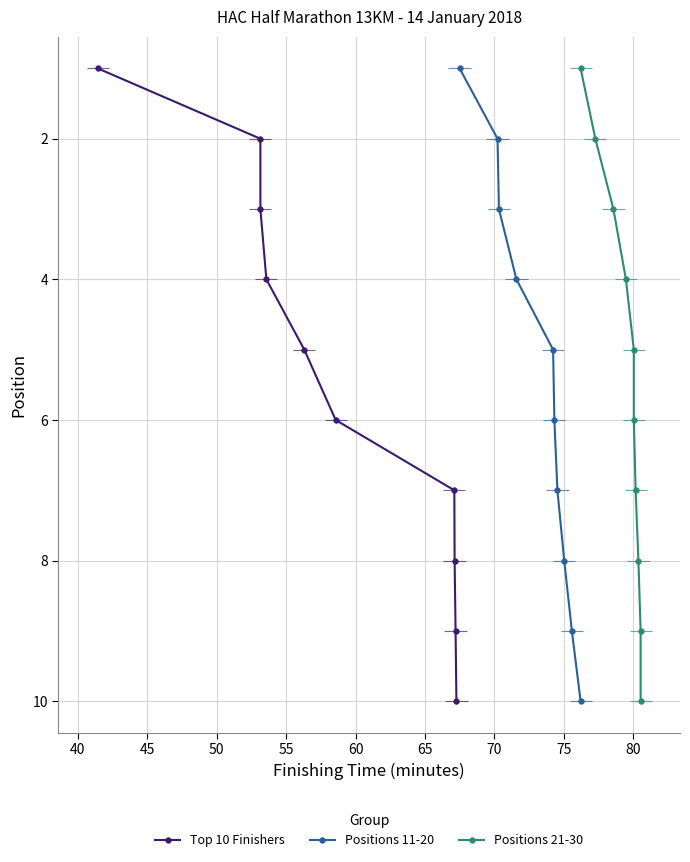

List the series in order of their peak value, lowest first.

Top 10 Finishers, Positions 11-20, Positions 21-30